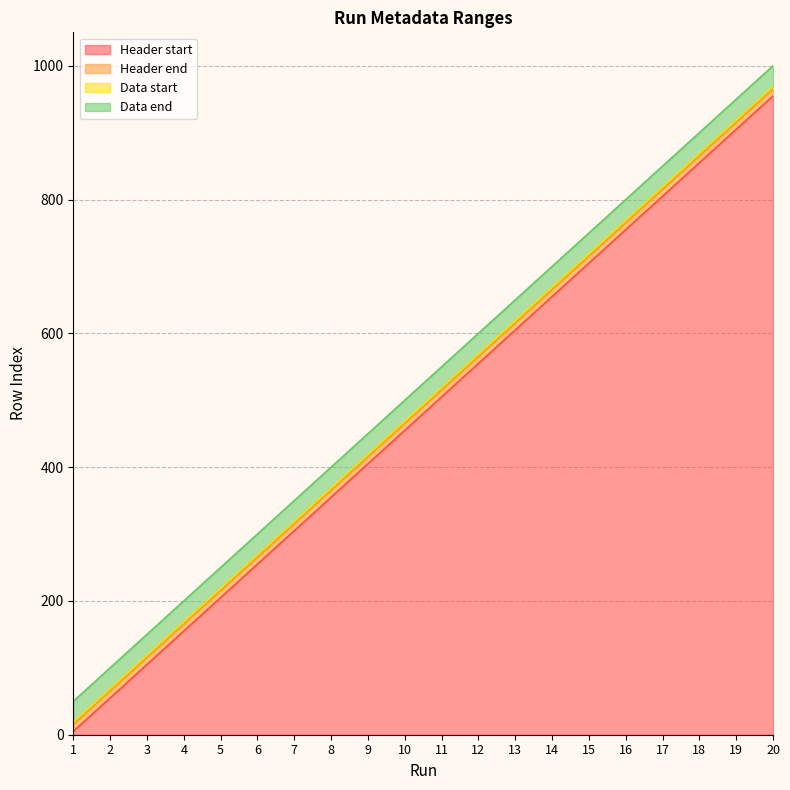

How many values in the Header end series are below 515?

10